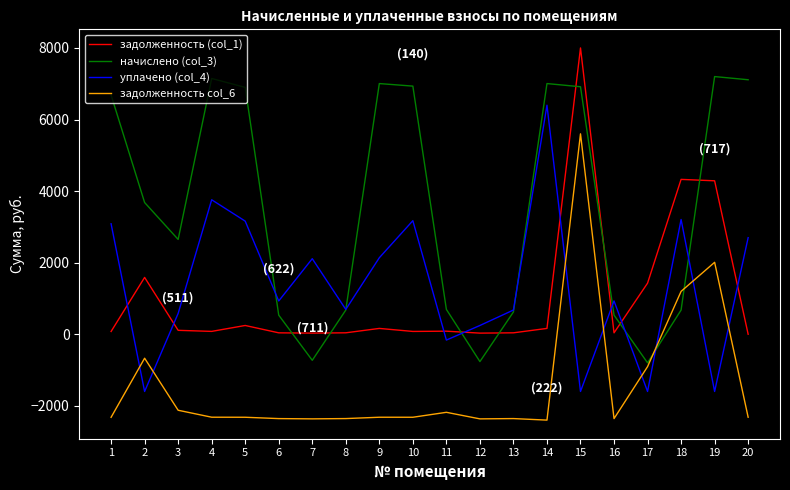

Which series has the largest total across all categories?

начислено (col_3)